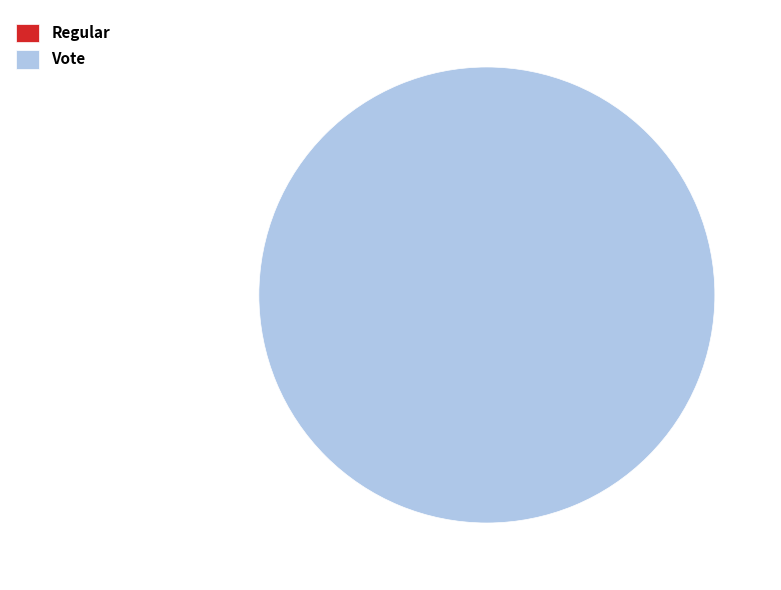

The Vote slice represents 100% of the pie. True or false?

True